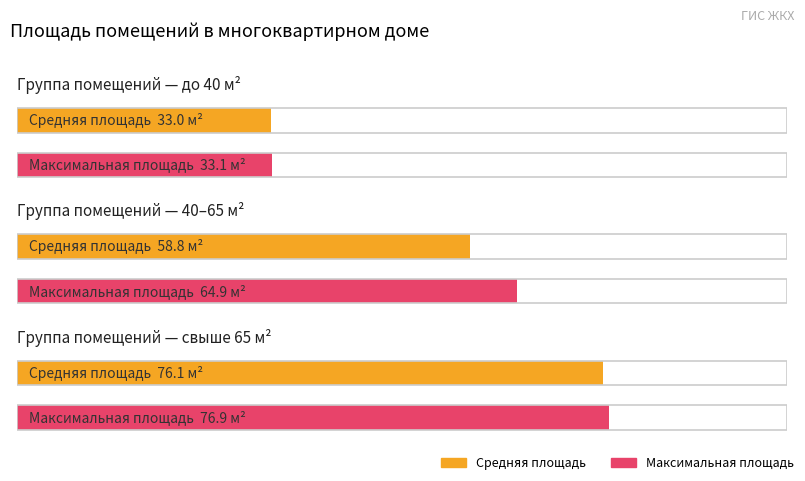

What is the greatest value displayed?

76.9